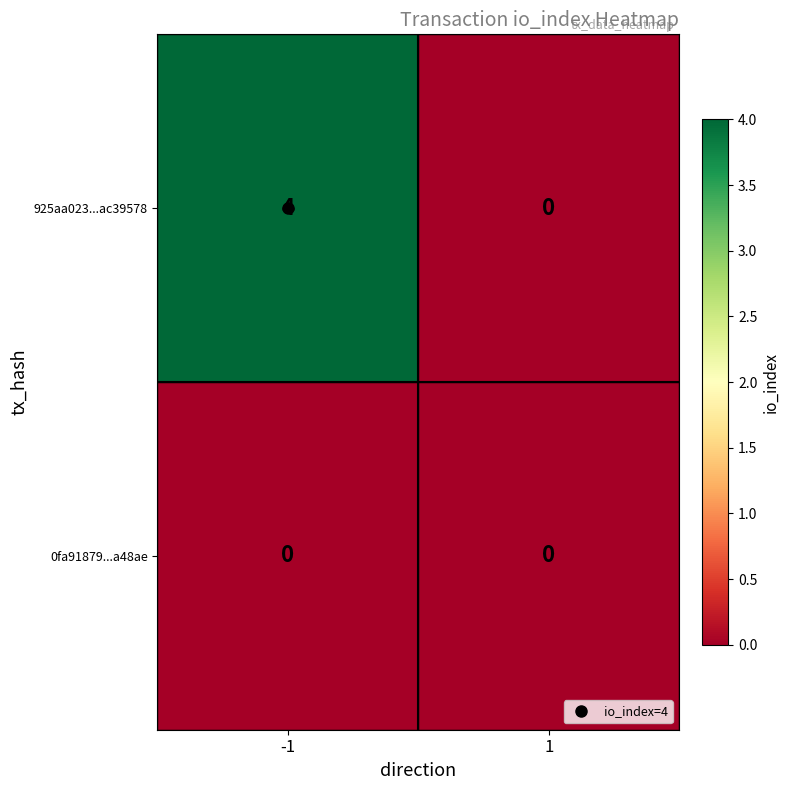

What is the maximum value shown in the chart?

4